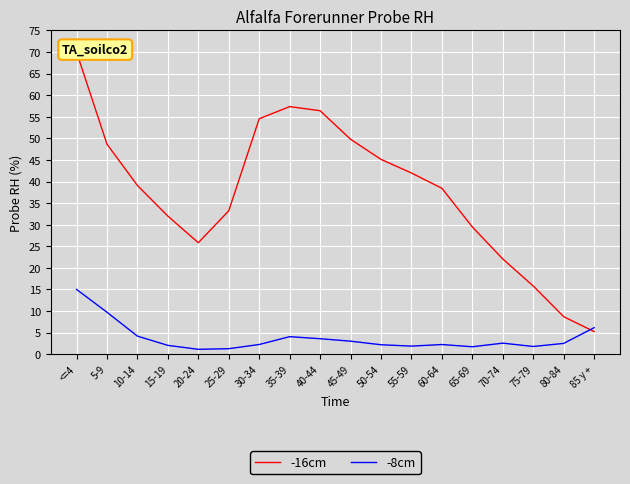

Where is the first local minimum for -16cm?

20-24